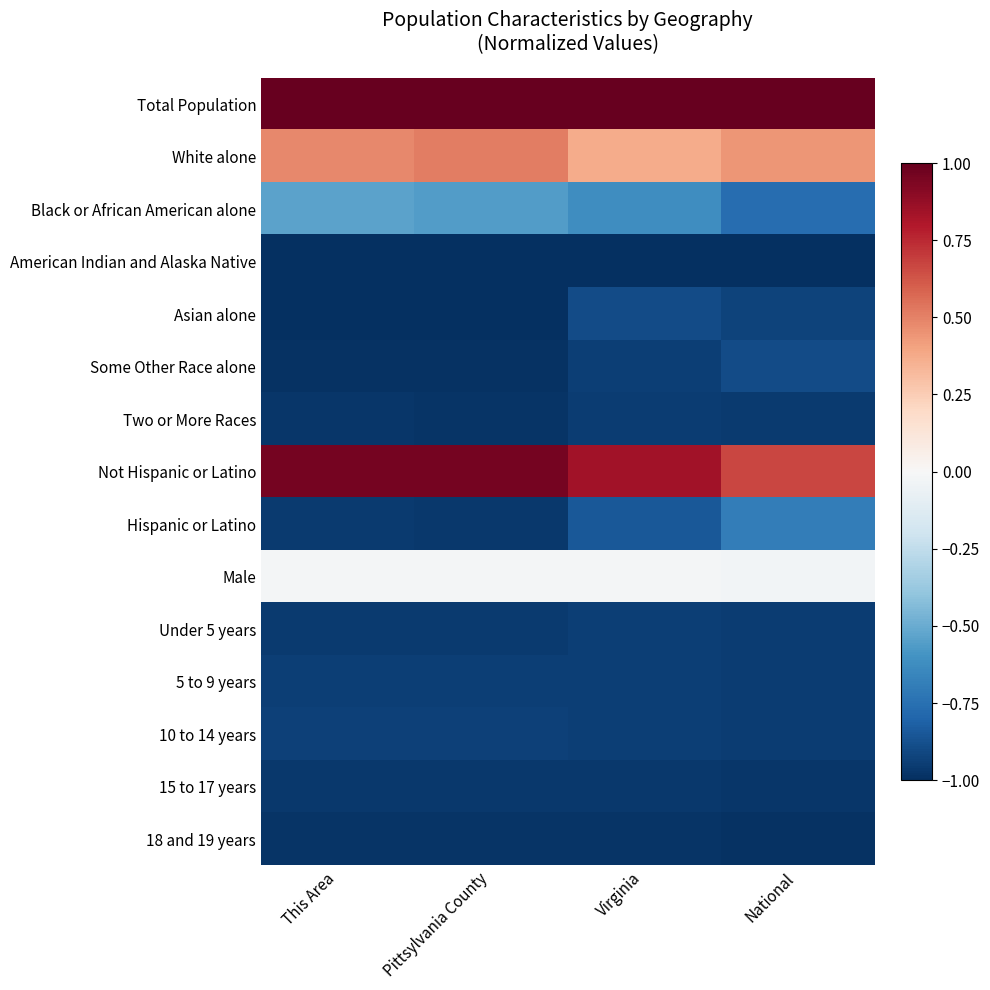

At which category is the sum across all series the highest?

This Area